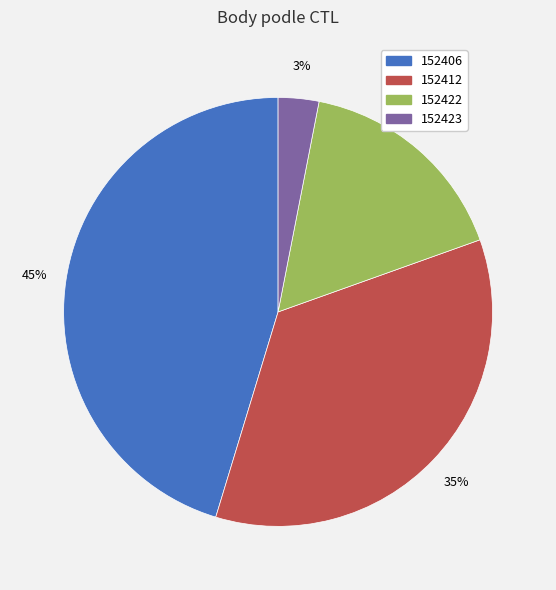

What percentage is the 152422 slice, to the nearest percent?

16%